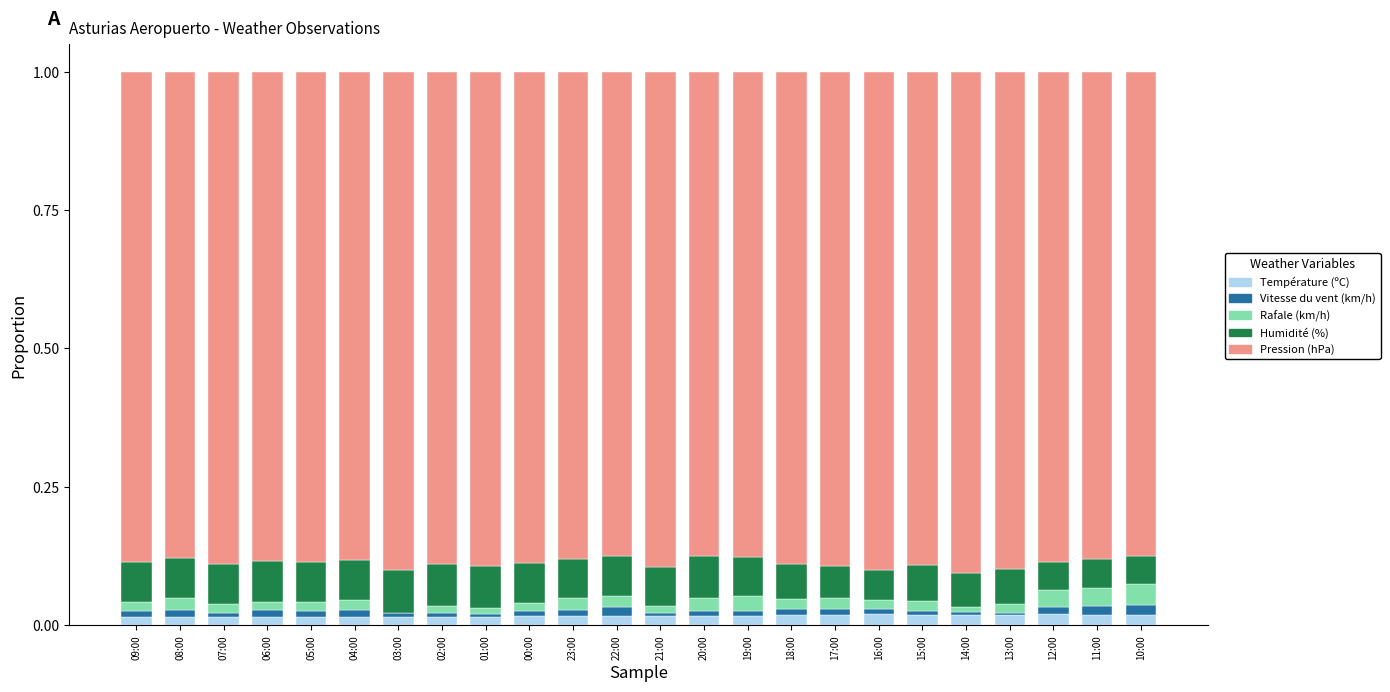

The value of Température (ºC) at 17:00 is 0.0. True or false?

True